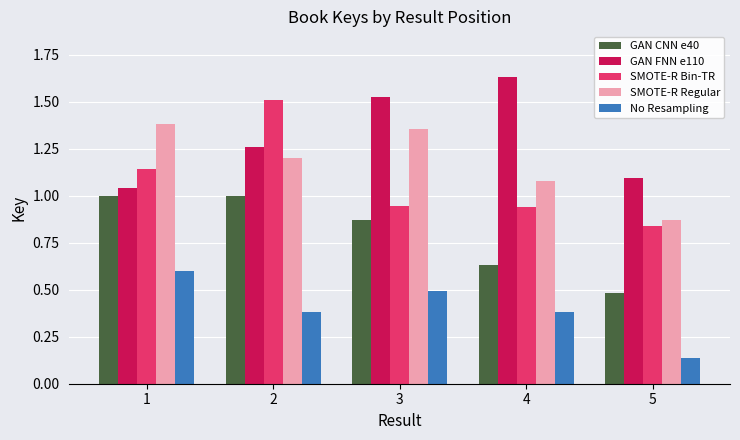

What is the sum of all No Resampling values?

2.0